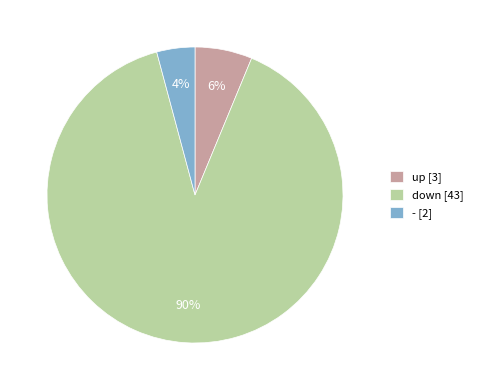

Does up account for over 50% of the chart?

No